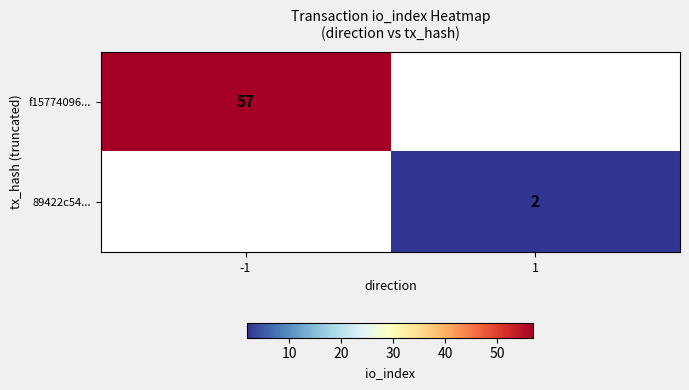

Between -1 and 1, which is larger?

-1